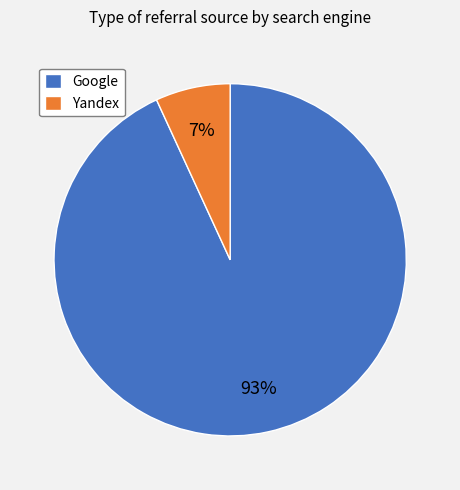

Which has a higher value, Google or Yandex?

Google